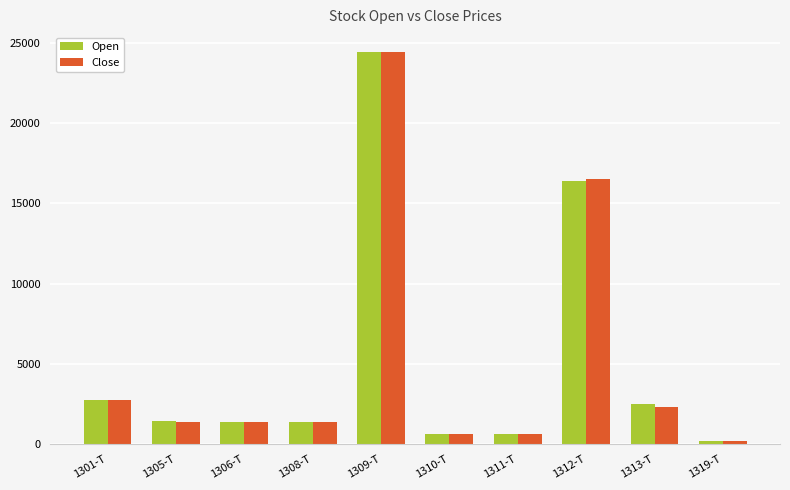

Between 1301-T and 1312-T, which series saw the biggest shift?

Close